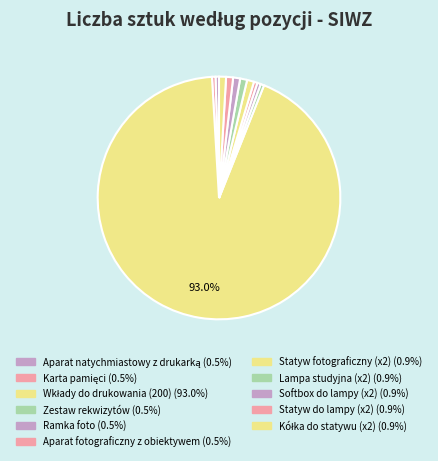

How many slices are in this pie chart?

11